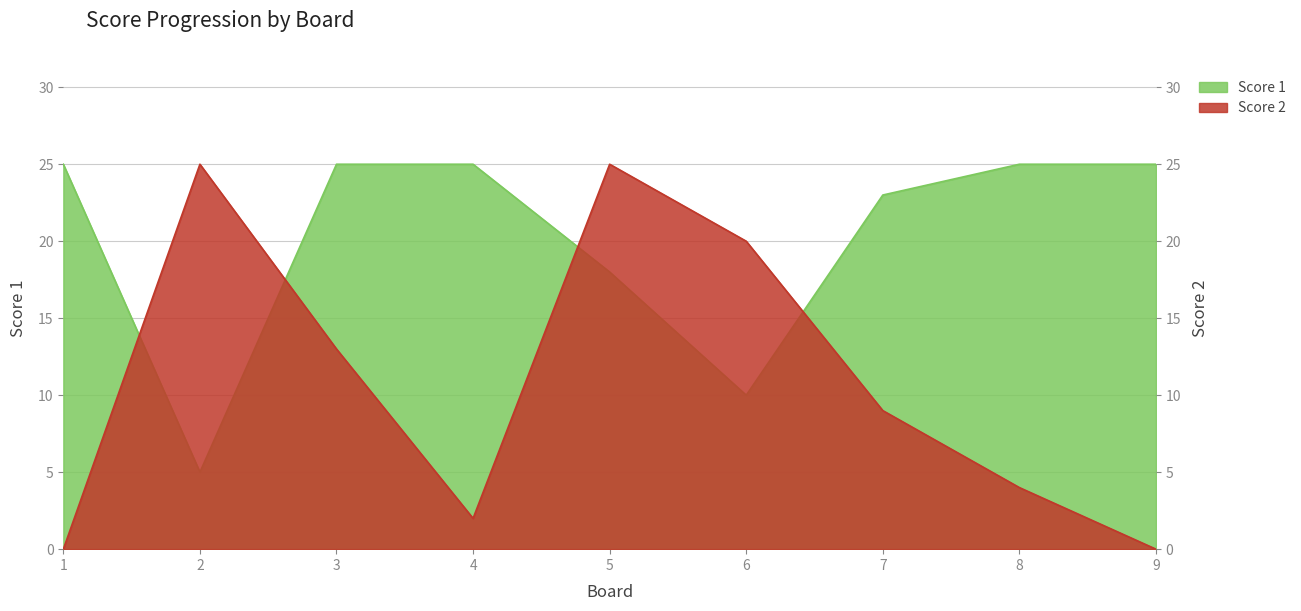

Which series has the widest spread of values?

Score 2